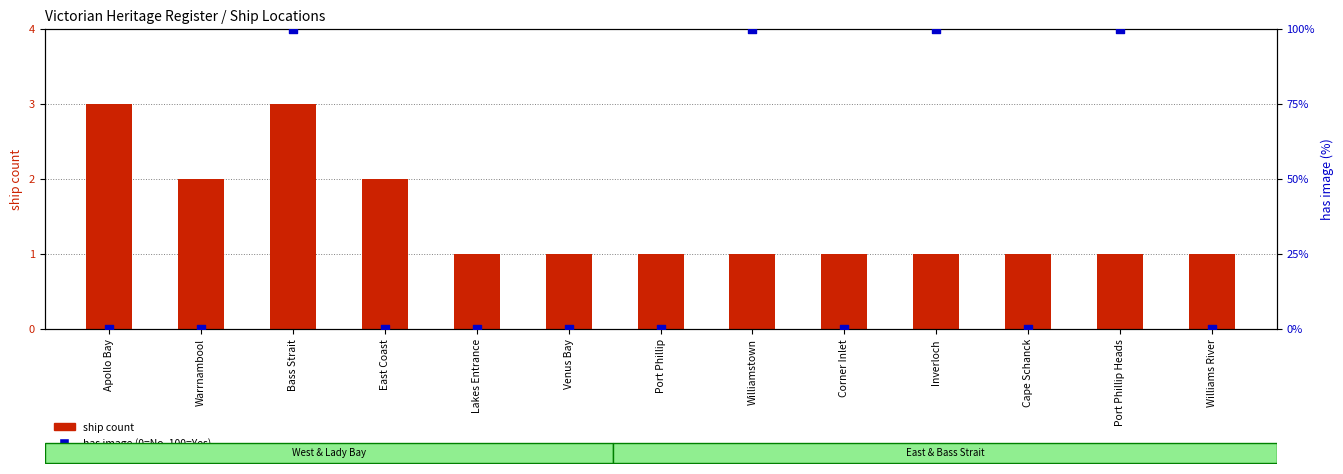

Which series has the widest spread of Y values?

has image (0=No, 100=Yes)